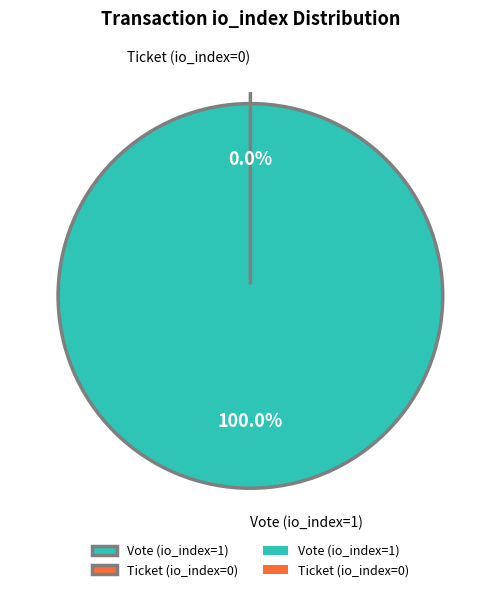

What is the total percentage of Ticket (io_index=0) and Vote (io_index=1)?

100.0%